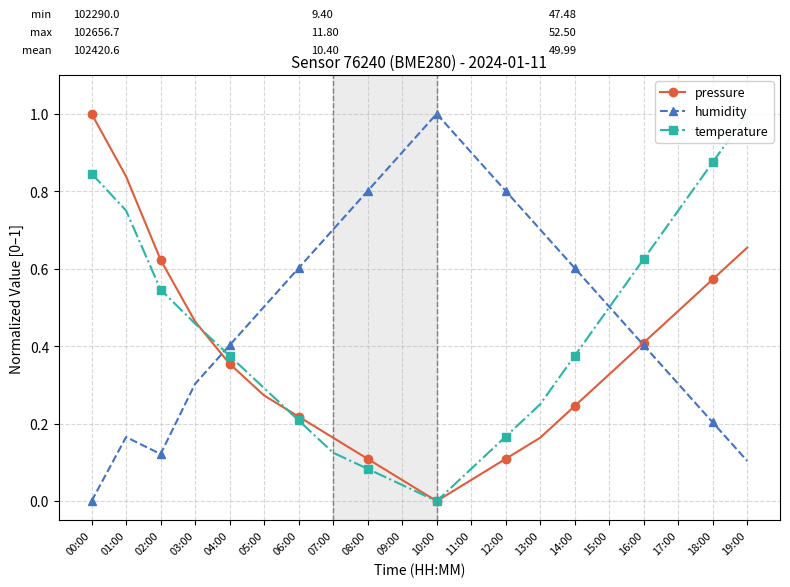

True or false: pressure has a value of 0.7 at 19:00.

True